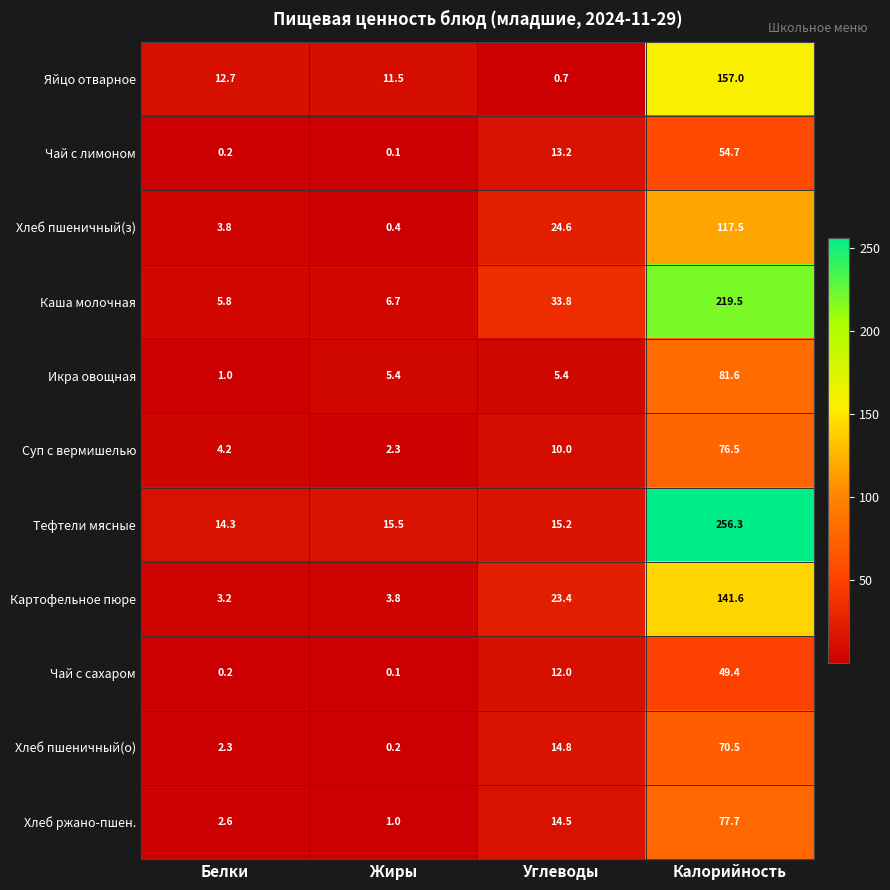

How many categories are shown in the chart?

4